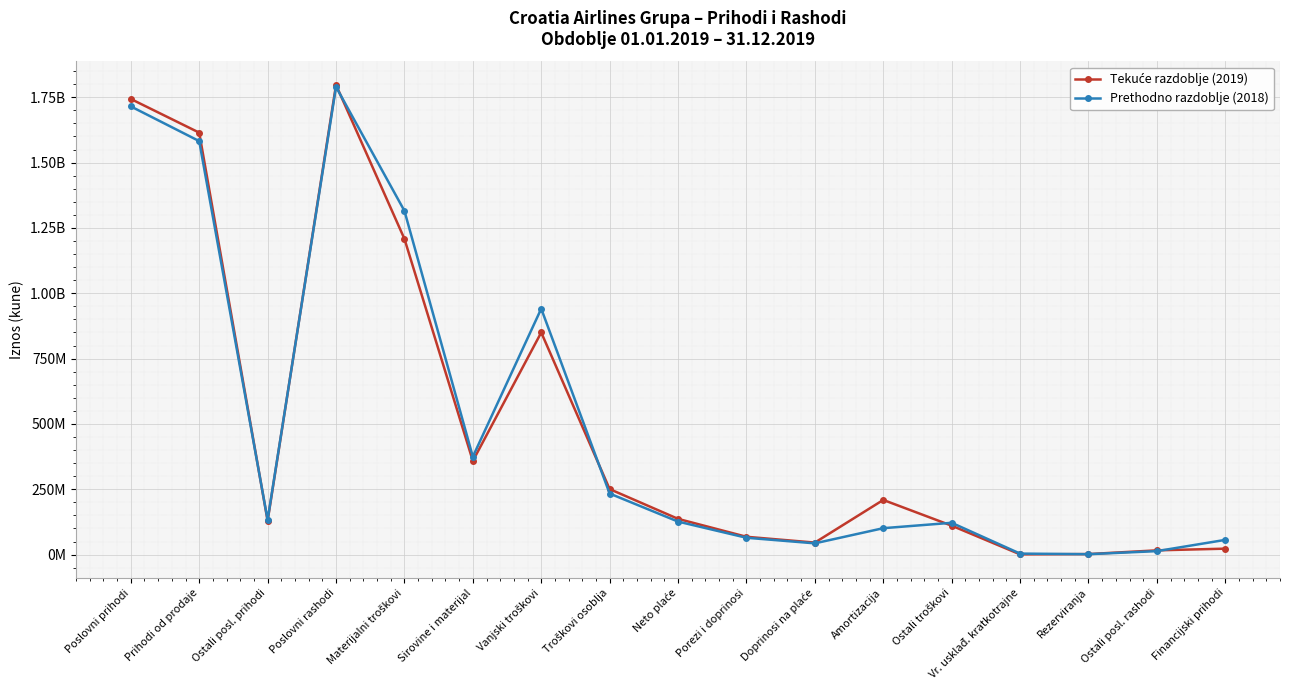

List the series in order of their overall mean, highest first.

Prethodno razdoblje (2018), Tekuće razdoblje (2019)